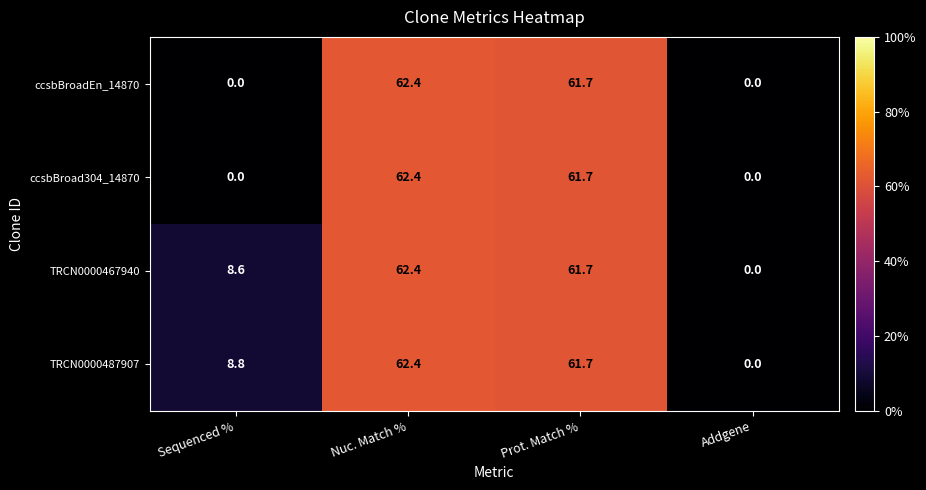

How many data points does each series have?

4